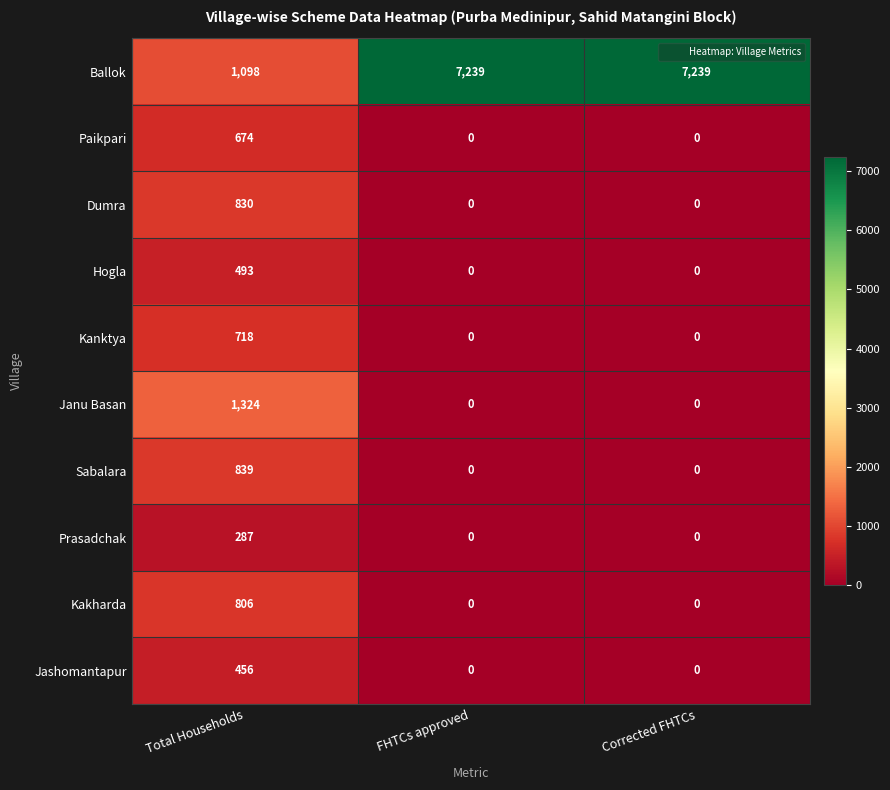

Count the Prasadchak values in the range 0 to 287.

3